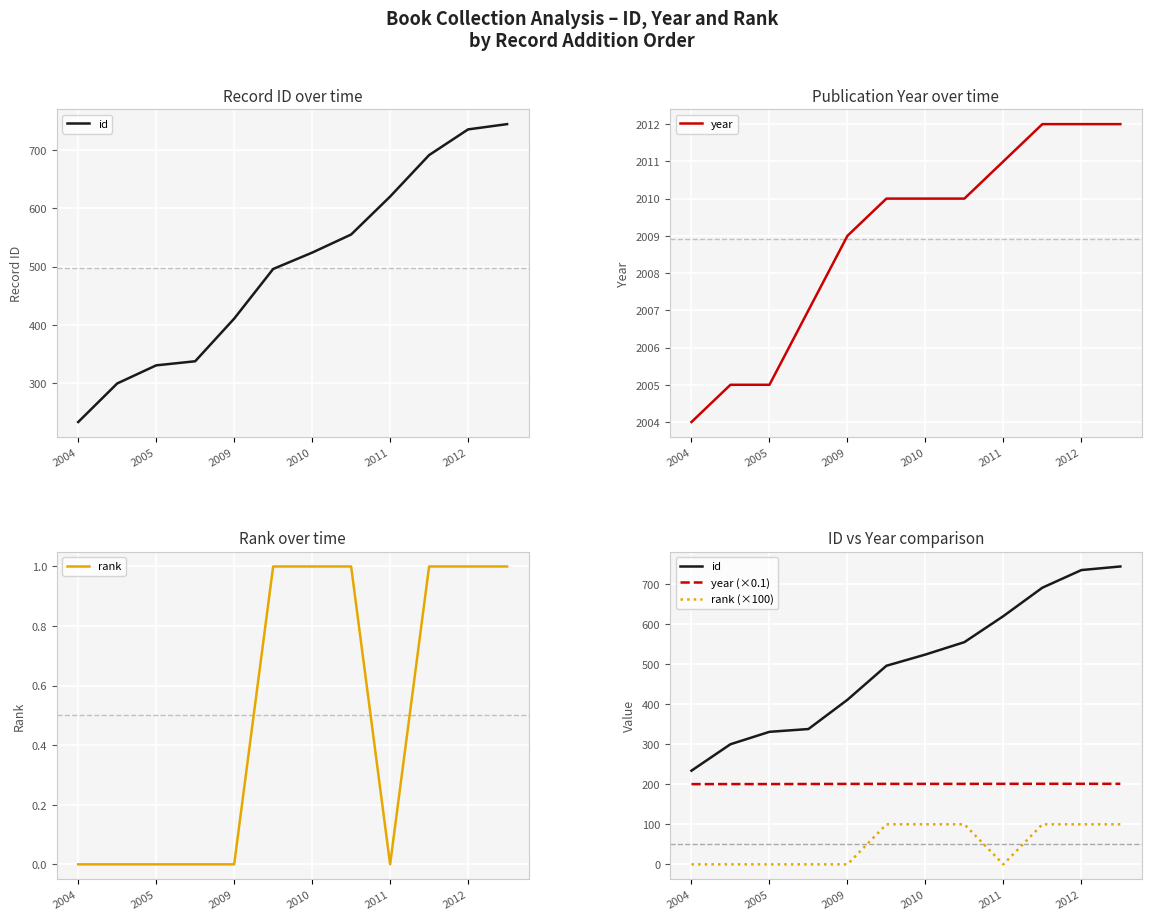

The id series shows 555.0 at 7. True or false?

True